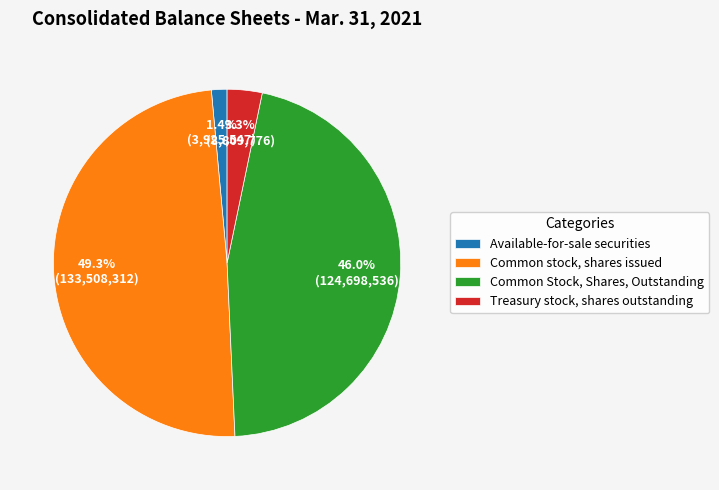

How many segments does this pie chart have?

4